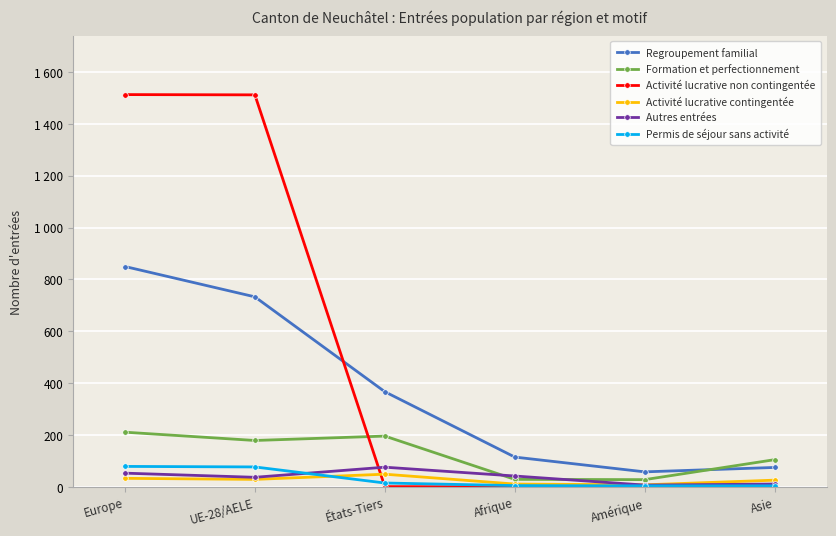

The value of Autres entrées at UE-28/AELE is 21. True or false?

False